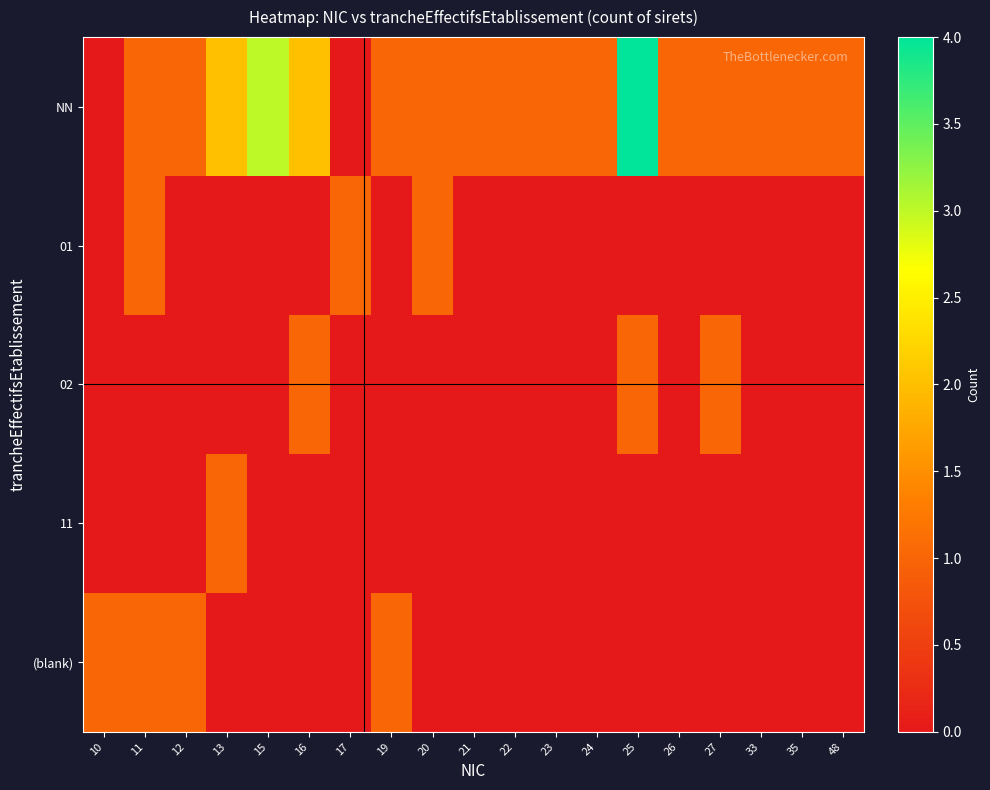

At 15, list the series in order from largest to smallest.

NN, 01, 02, 11, (blank)